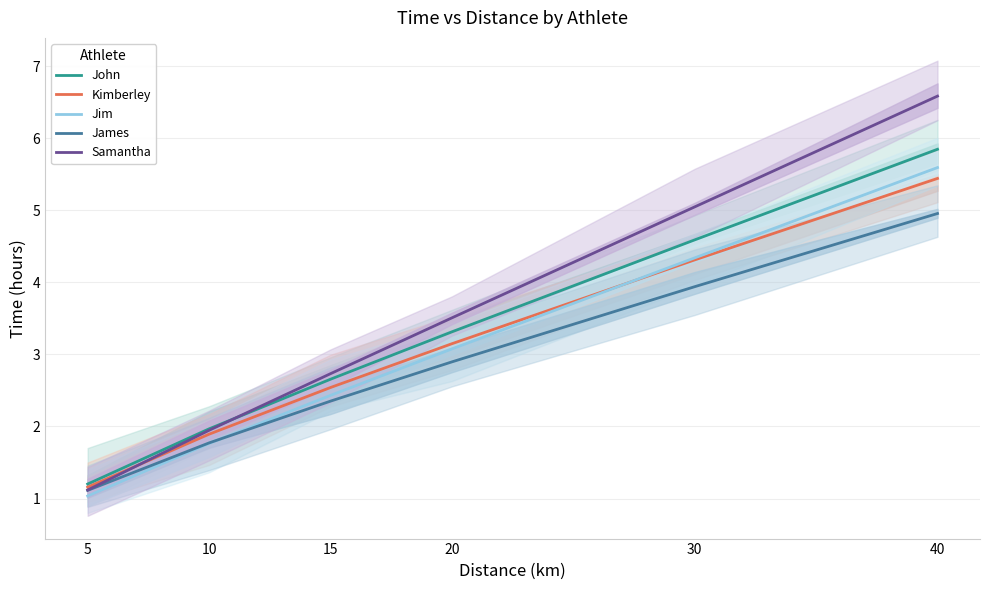

At which category is the sum across all series the highest?

40